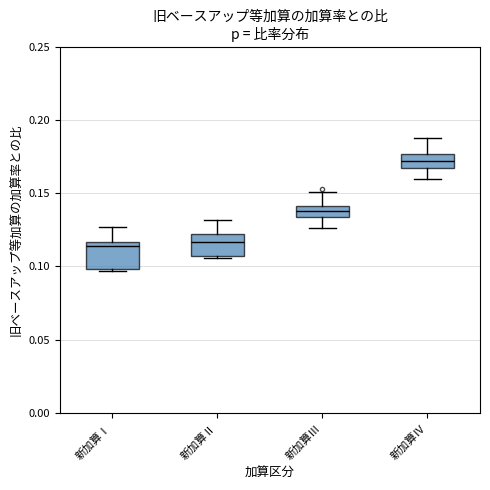

Which box's median line is the highest?

新加算Ⅳ